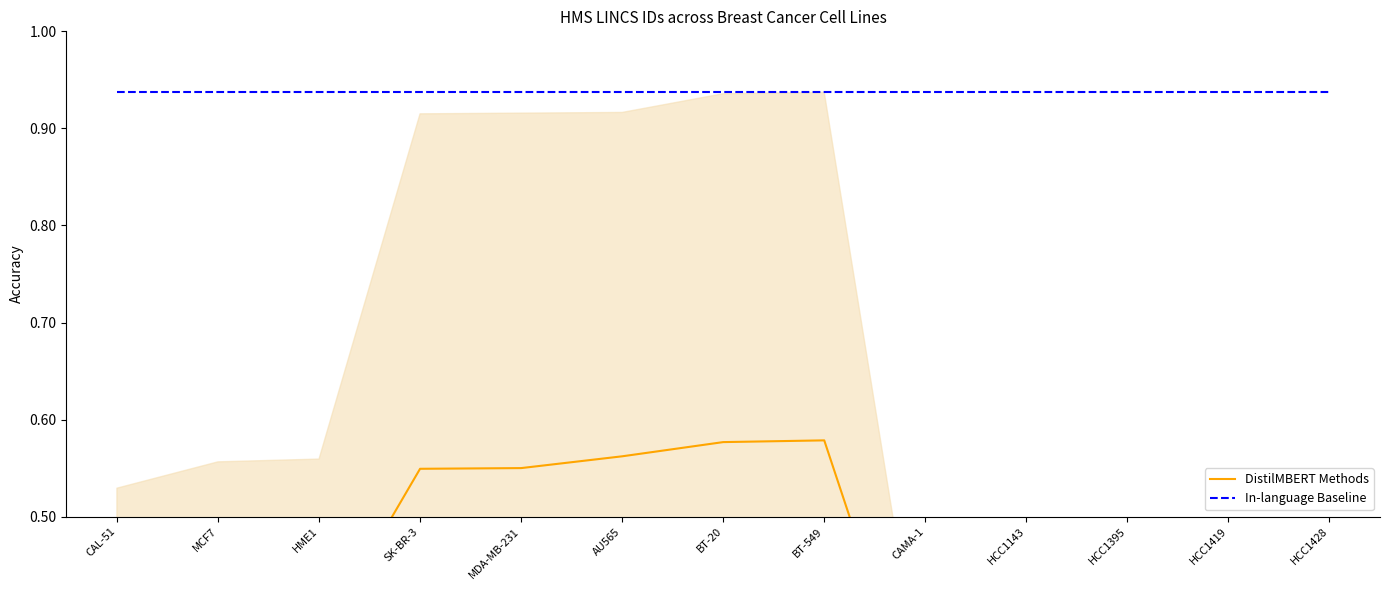

Which series has the largest range (max minus min)?

DistilMBERT Methods